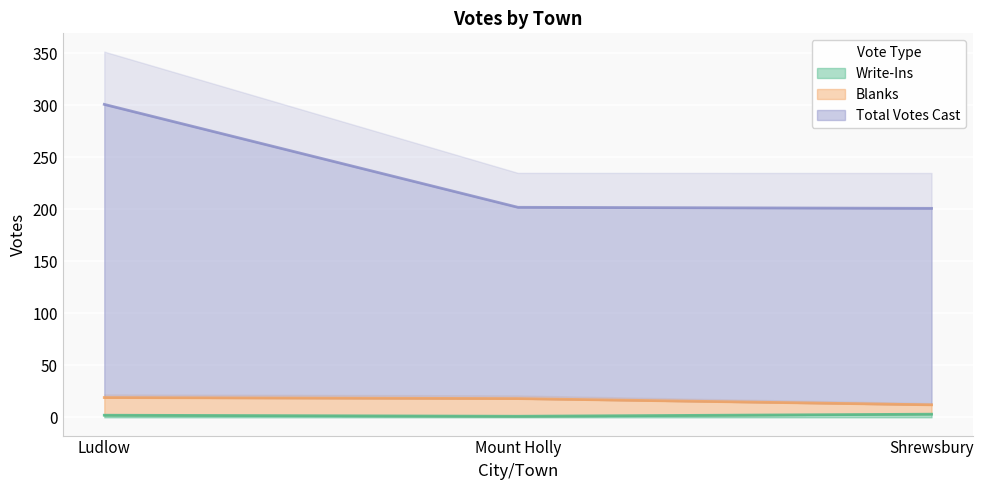

Which series changed the most between Mount Holly and Shrewsbury?

Blanks